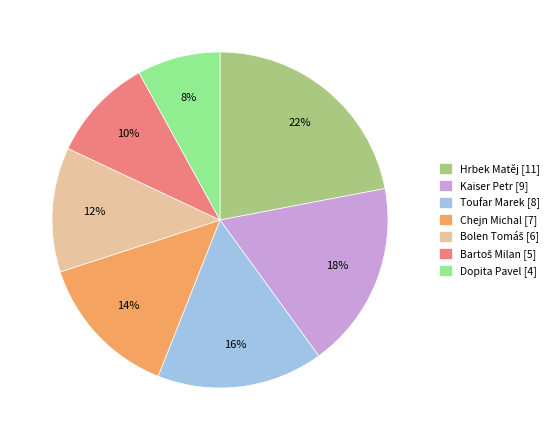

Does any single category account for the majority?

No